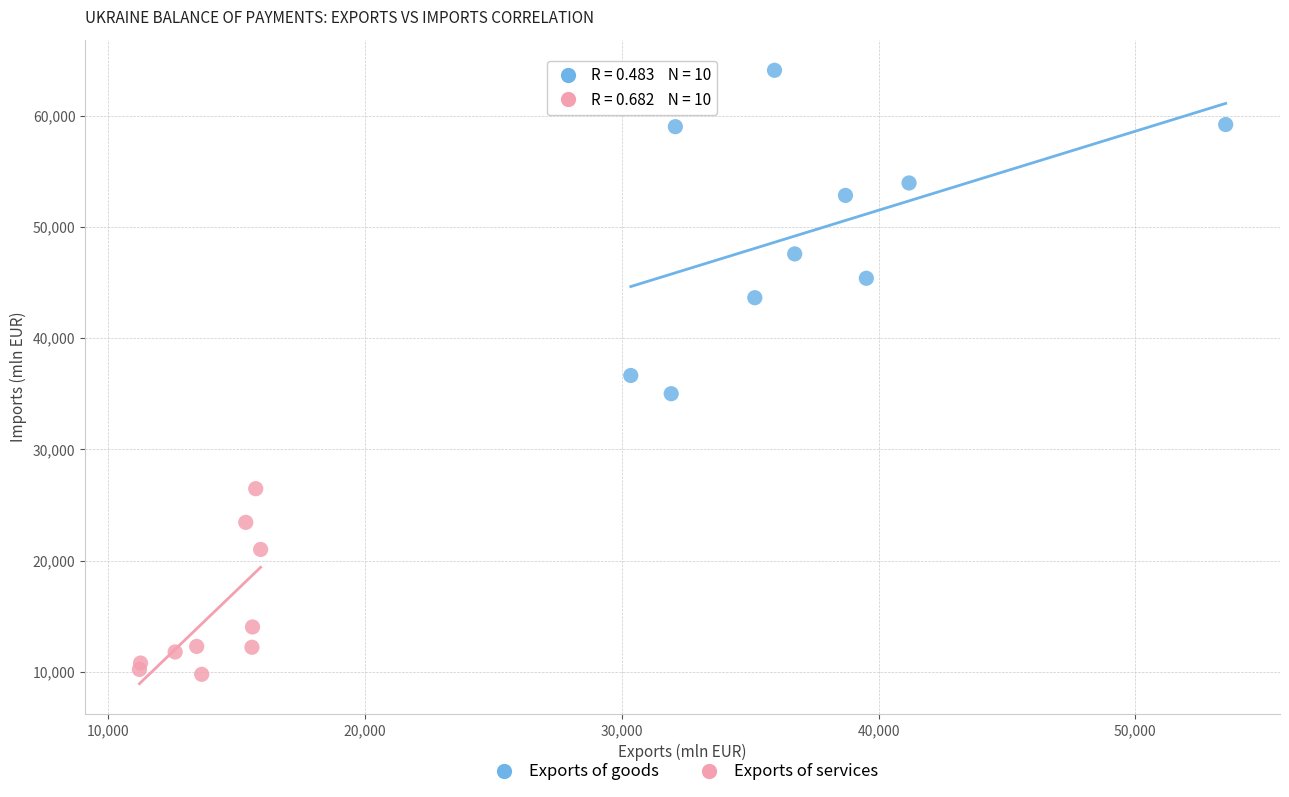

Which series reaches the maximum Y coordinate?

Exports of goods